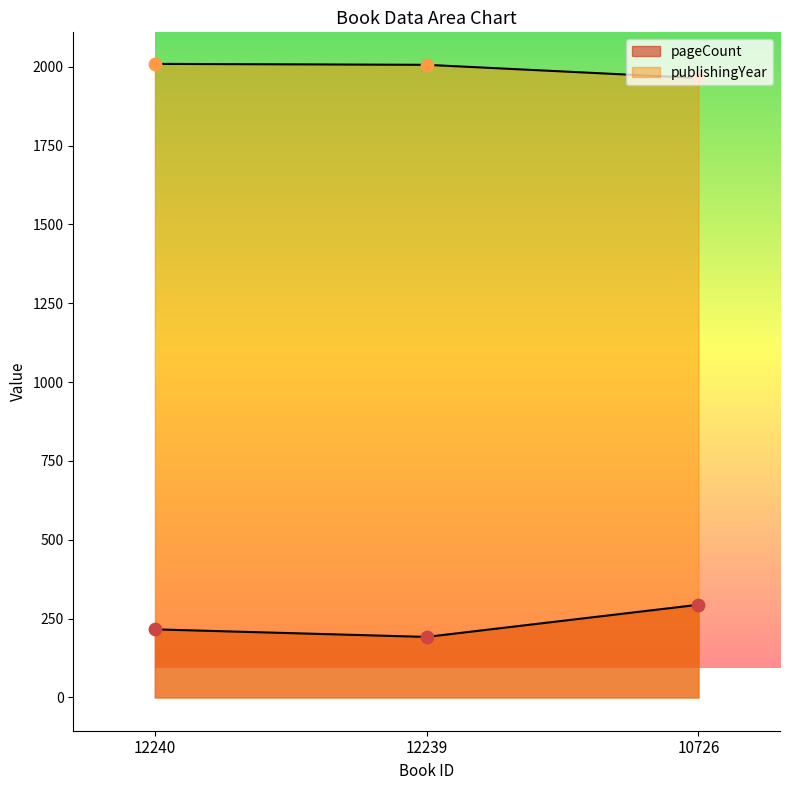

What are all the series names shown in the legend?

pageCount, publishingYear